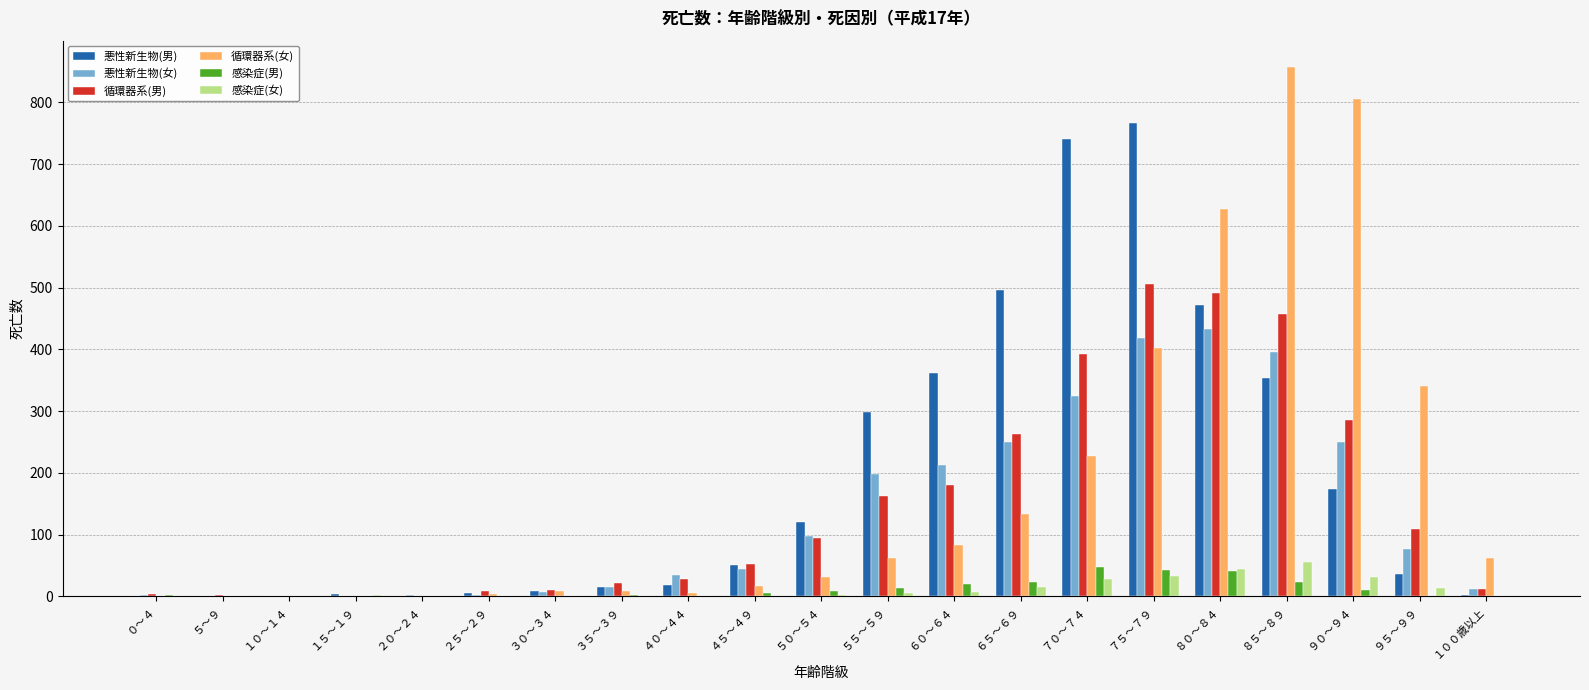

How many distinct data groups are displayed?

6